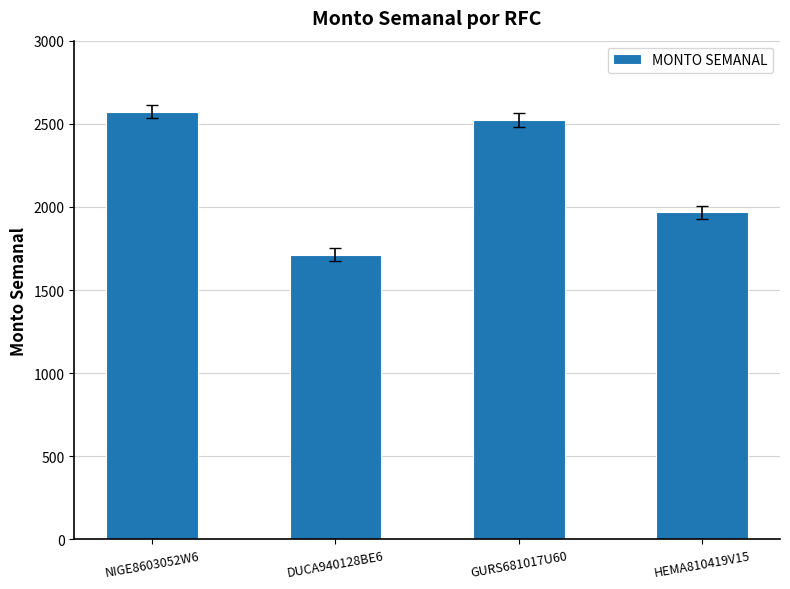

What is the ratio of the value at NIGE8603052W6 to the value at DUCA940128BE6?

1.5